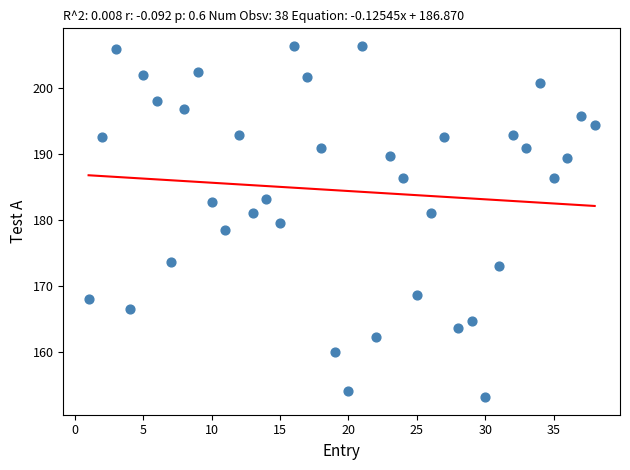

What is the range of Y values (max minus min)?

53.1